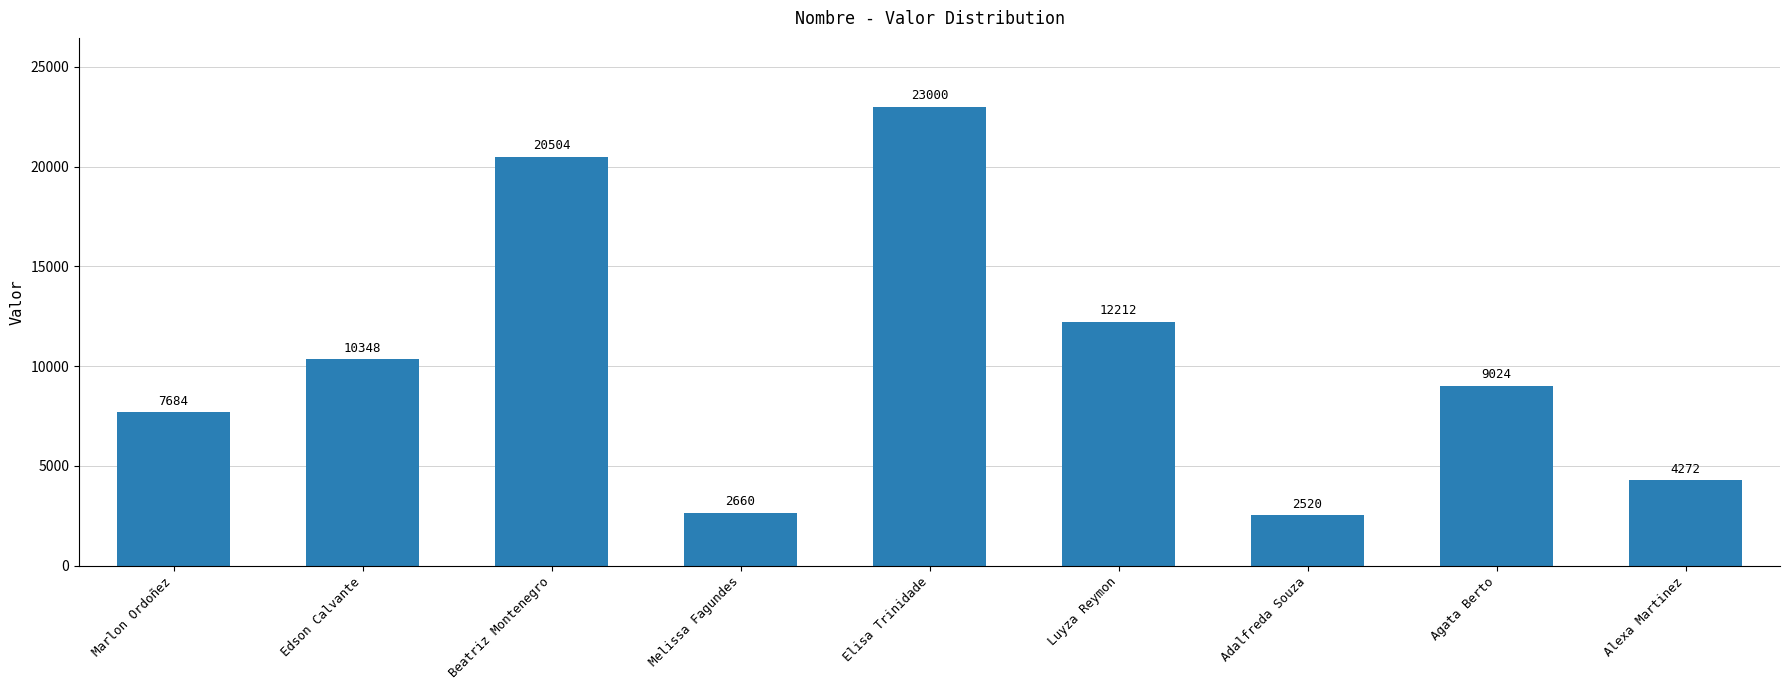

Which category has the highest value across all series?

Elisa Trinidade